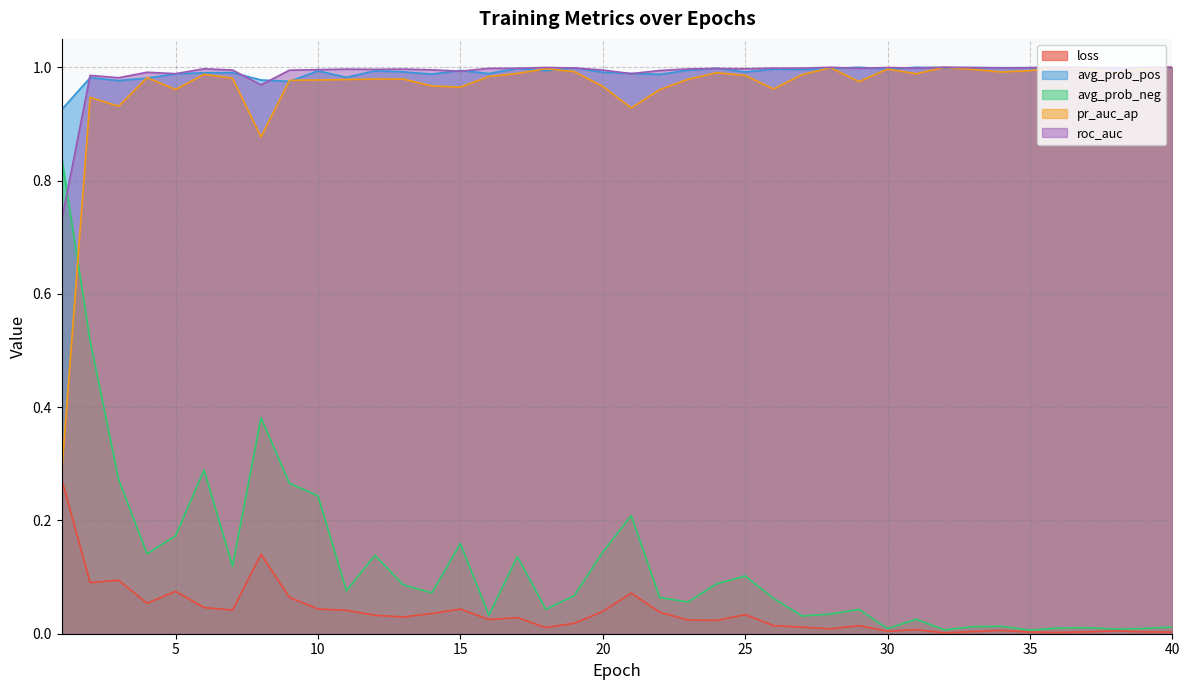

Where do avg_prob_neg and roc_auc first cross each other?

1 and 2